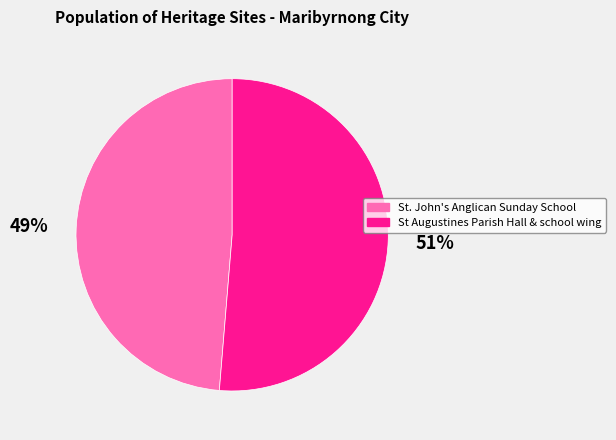

What is the smallest slice in the pie chart?

St. John's Anglican Sunday School